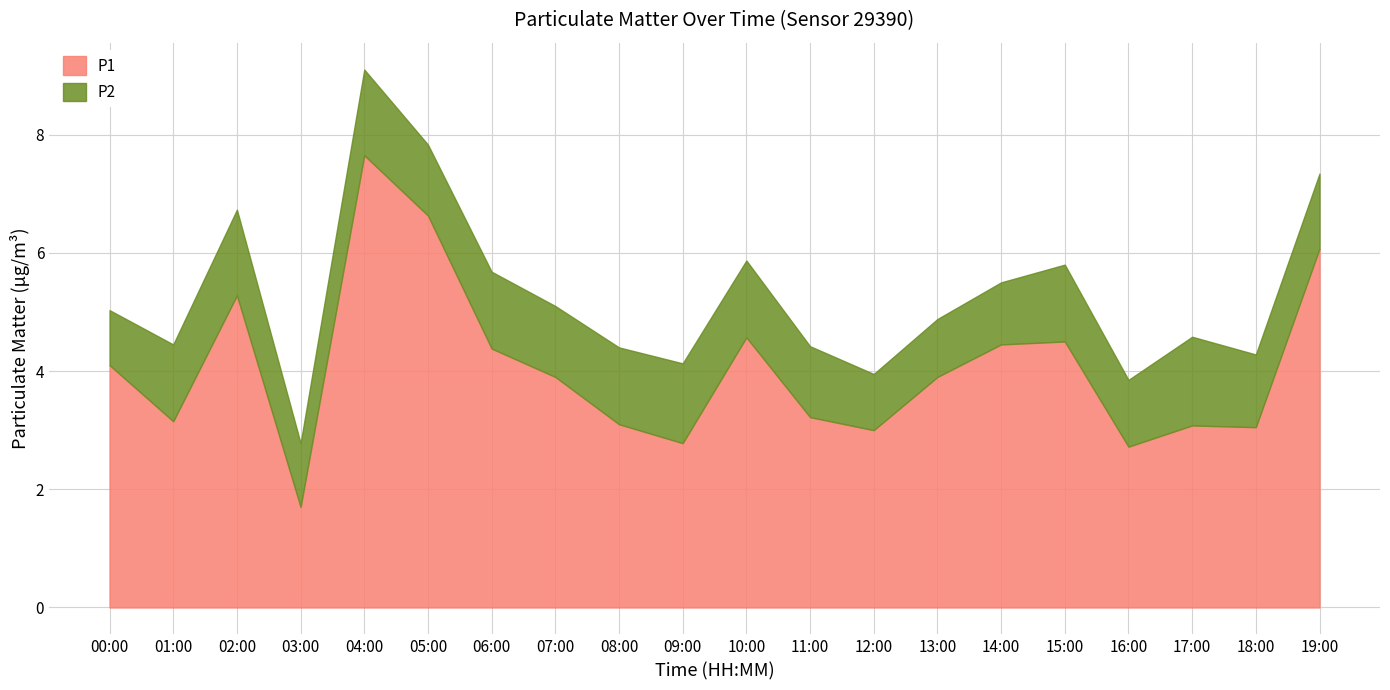

At how many categories does at least one series exceed 3?

16